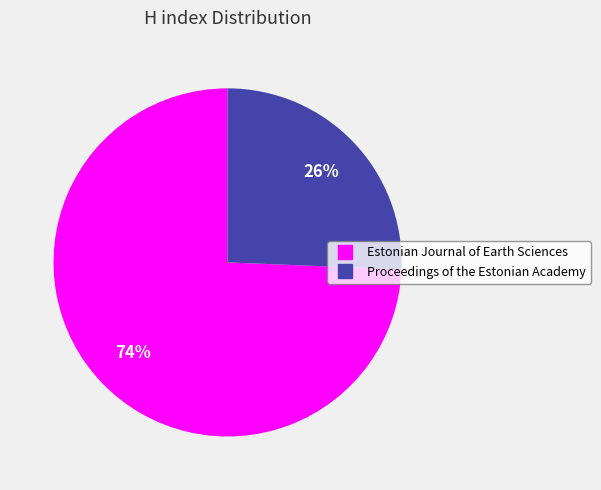

To the nearest percent, what portion does Estonian Journal of Earth Sciences represent?

74%